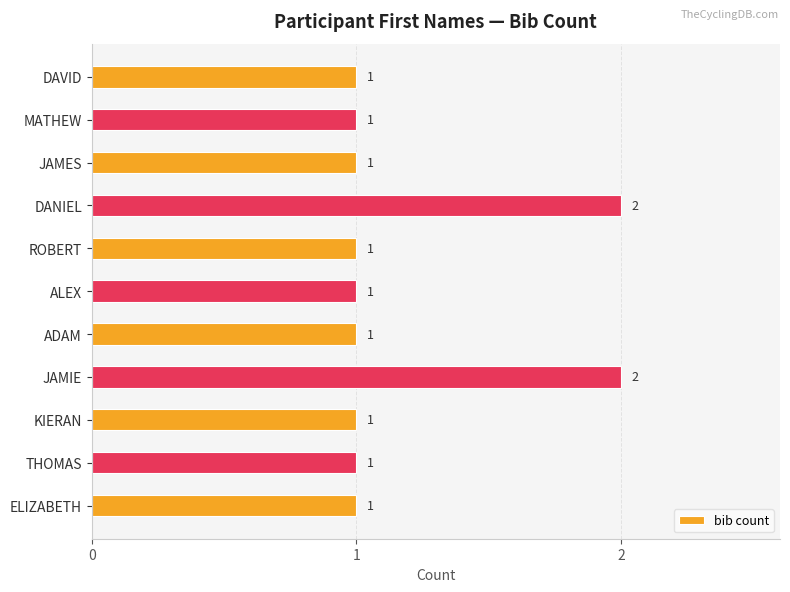

How many data points does each series have?

11